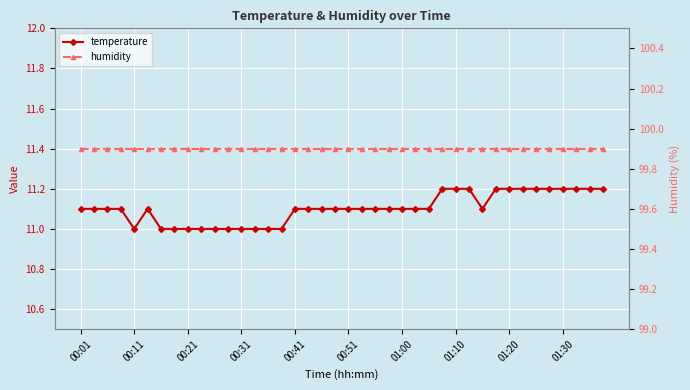

What is the value of the humidity point at the 1st from the left?

99.9